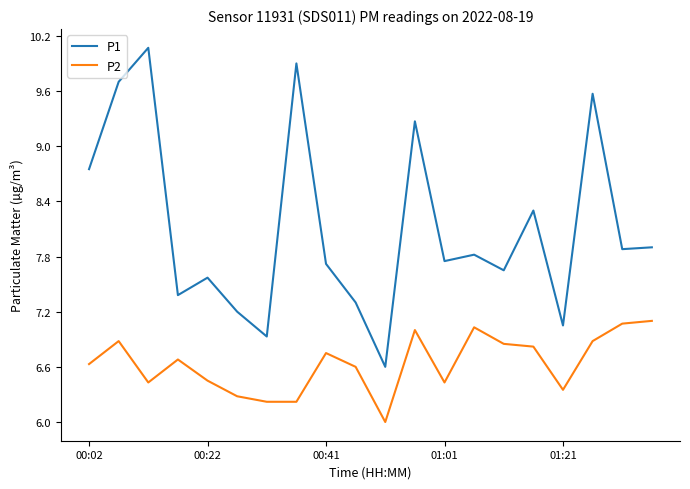

What is the sum of all P1 values?

162.3